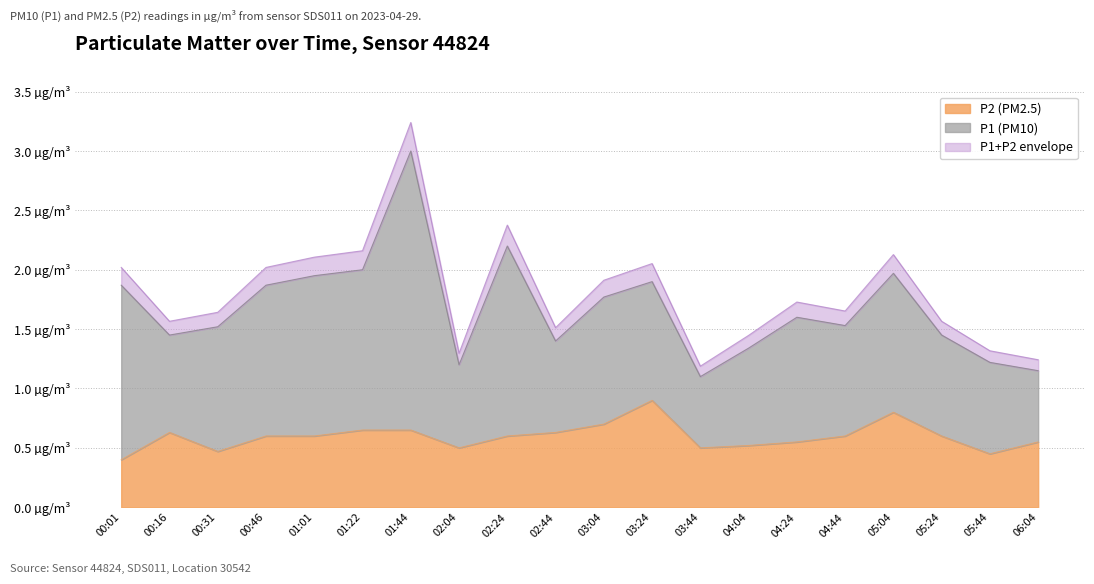

List the labels in order of value, largest first.

03:24, 05:04, 03:04, 01:22, 01:44, 00:16, 02:44, 00:46, 01:01, 02:24, 04:44, 05:24, 04:24, 06:04, 04:04, 02:04, 03:44, 00:31, 05:44, 00:01